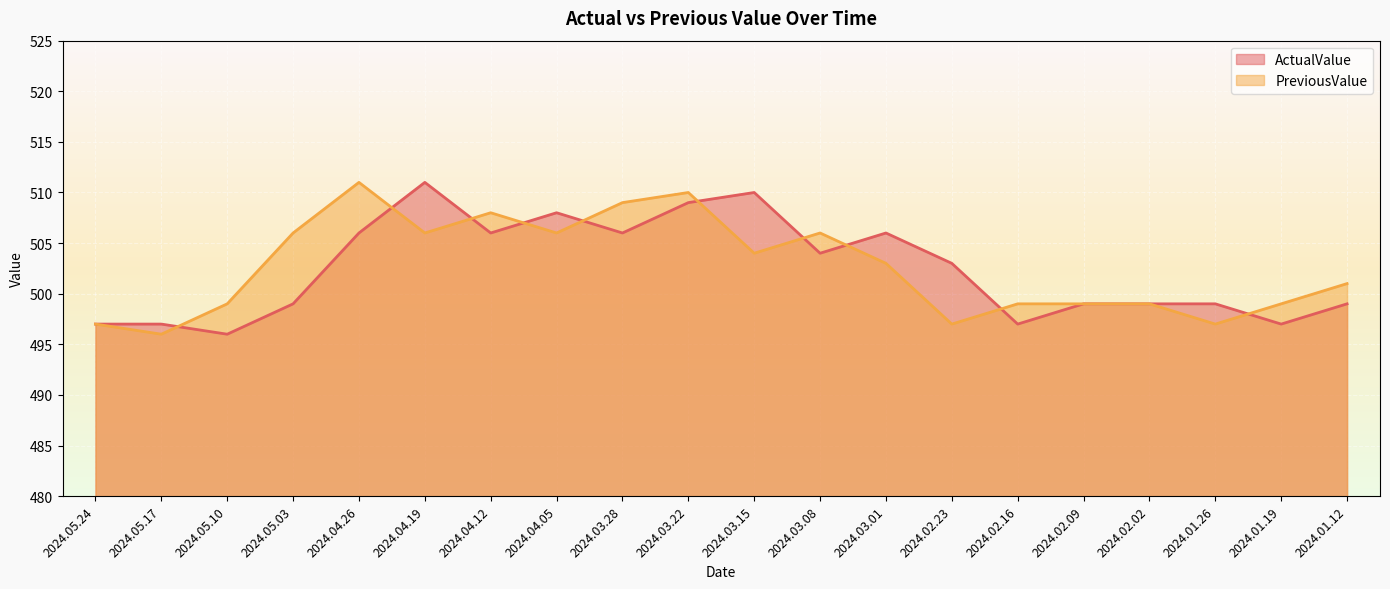

At how many categories does at least one series exceed 500?

12